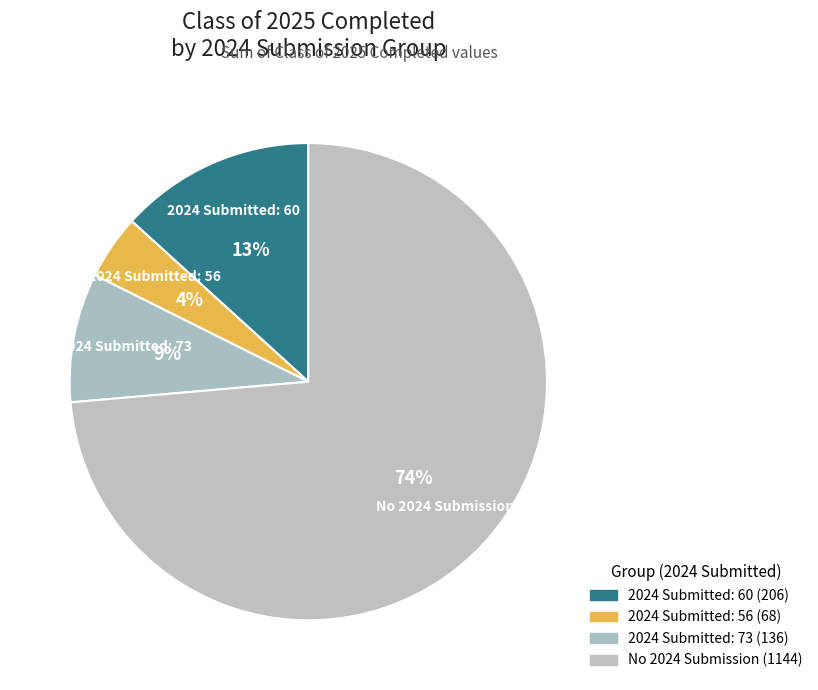

How many segments does this pie chart have?

4